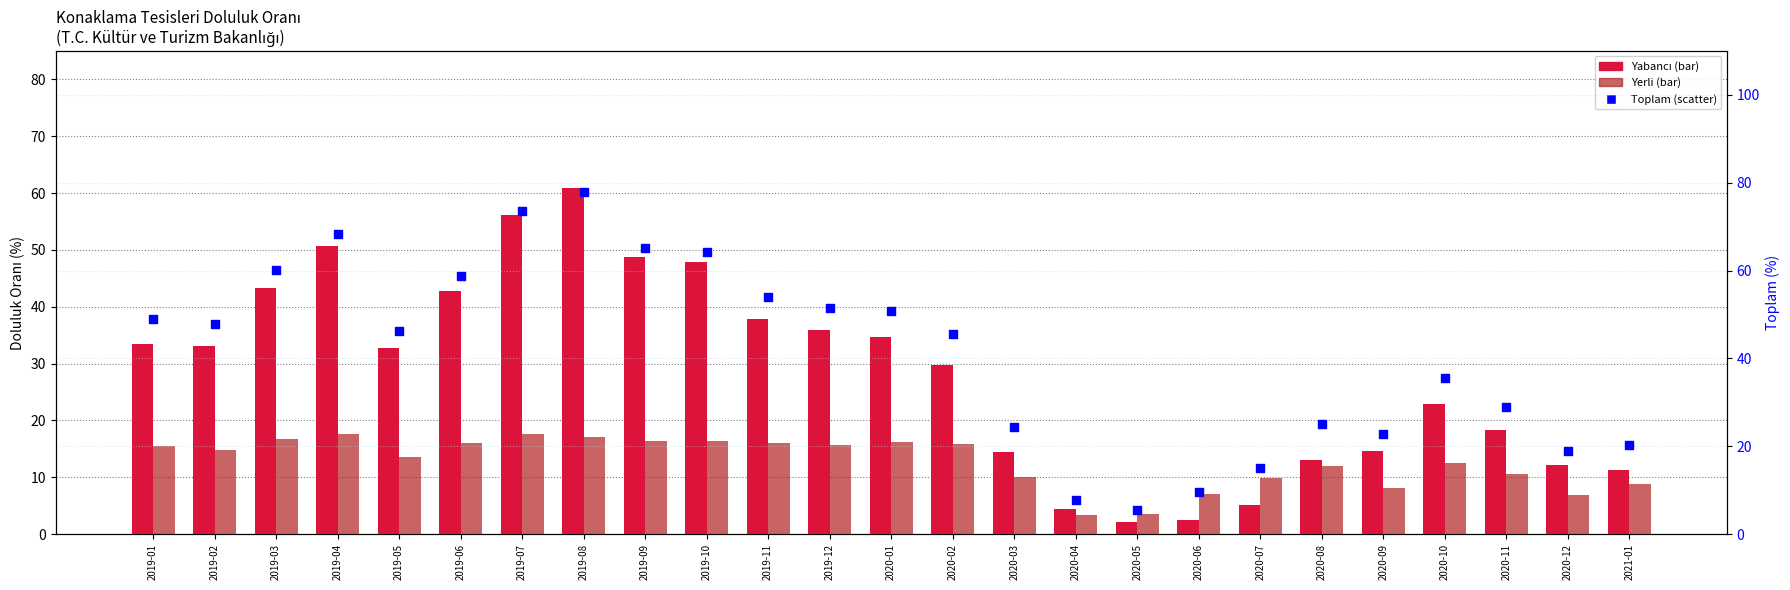

What is the total value across all series at 2019-03?

120.0